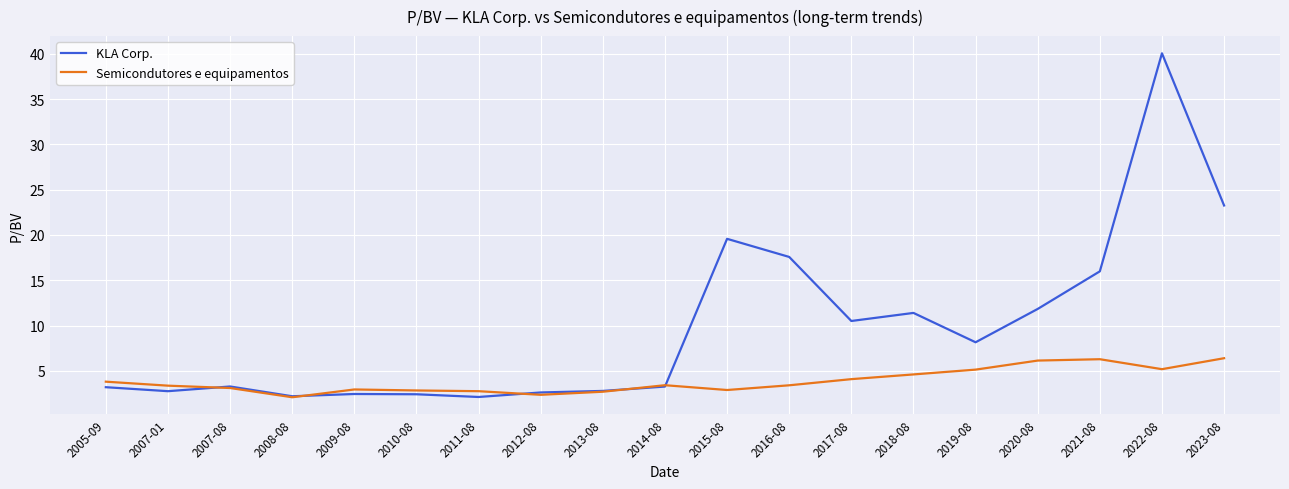

What position from the right is 2007-01?

18